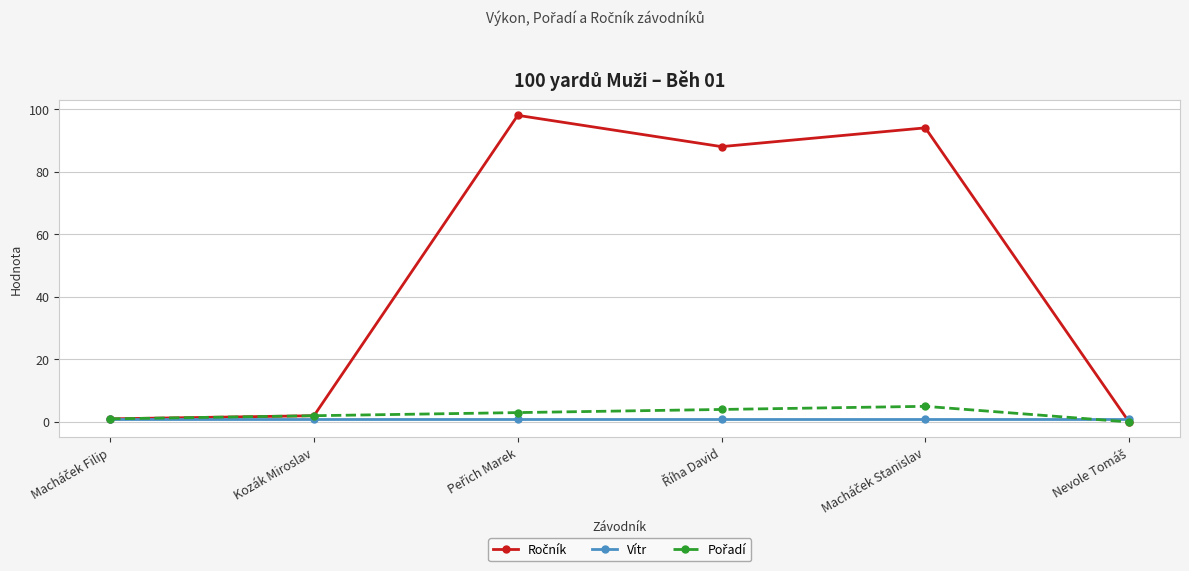

What is the label of the 2nd point from the left?

Kozák Miroslav